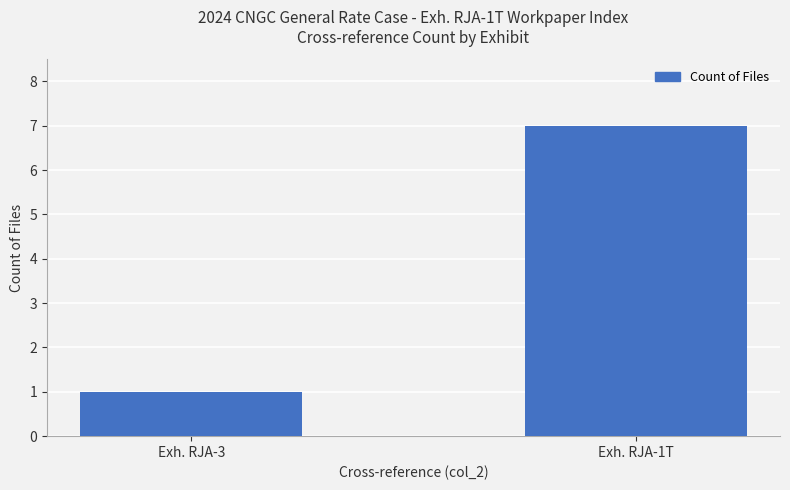

Does the chart contain stacked bars?

No